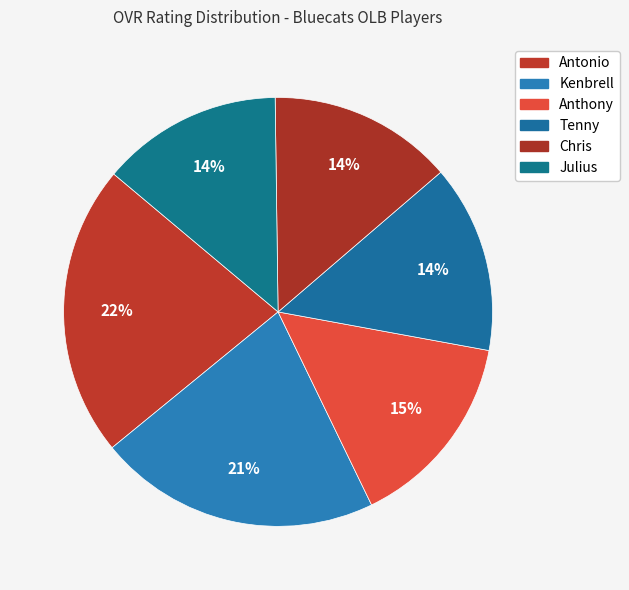

How many slices are in this pie chart?

6